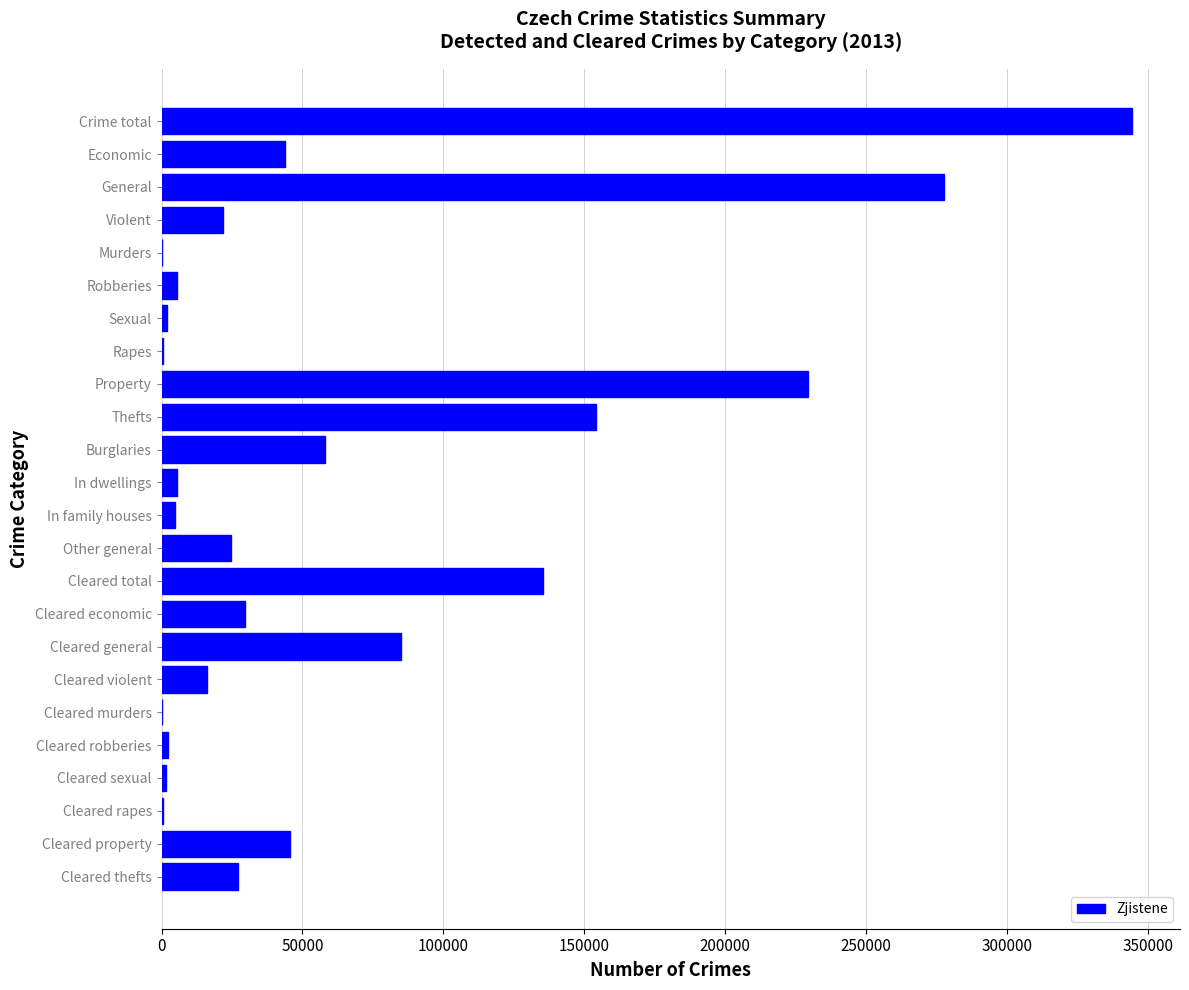

What is the greatest value displayed?

344060